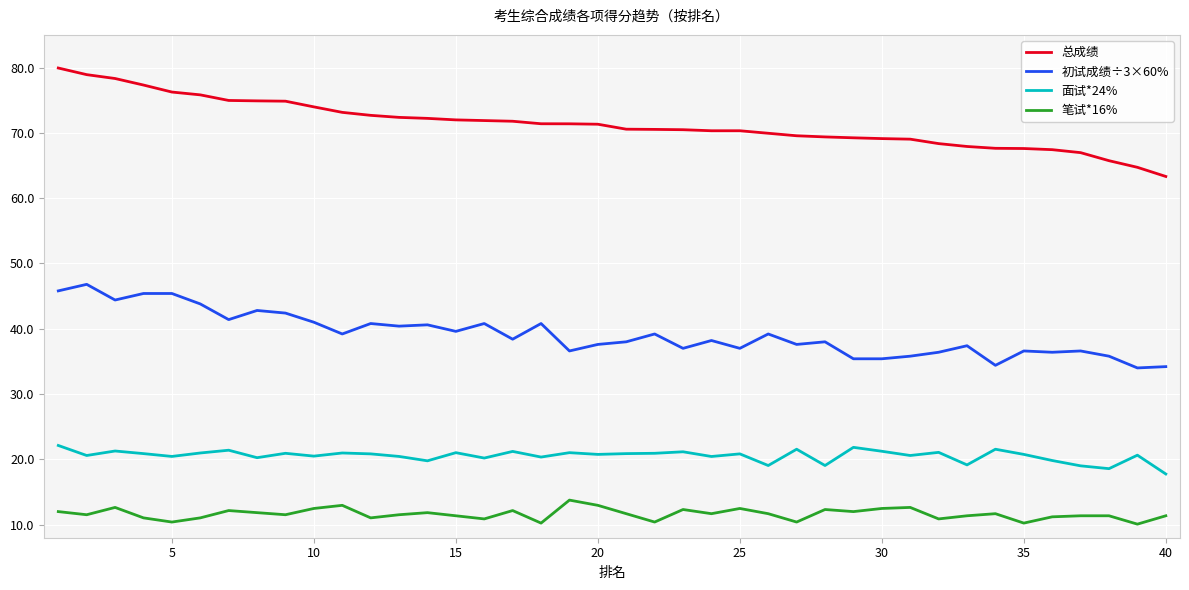

List the series in order of their peak value, lowest first.

笔试*16%, 面试*24%, 初试成绩÷3×60%, 总成绩